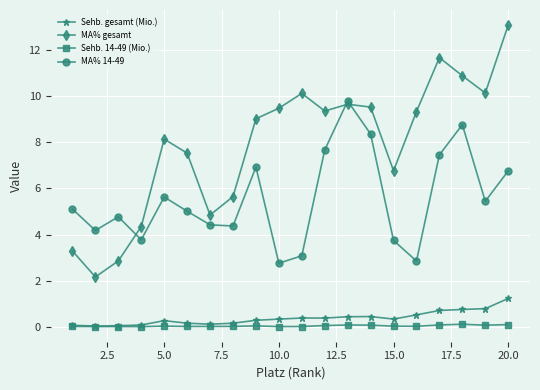

Which series has the largest total across all categories?

MA% gesamt